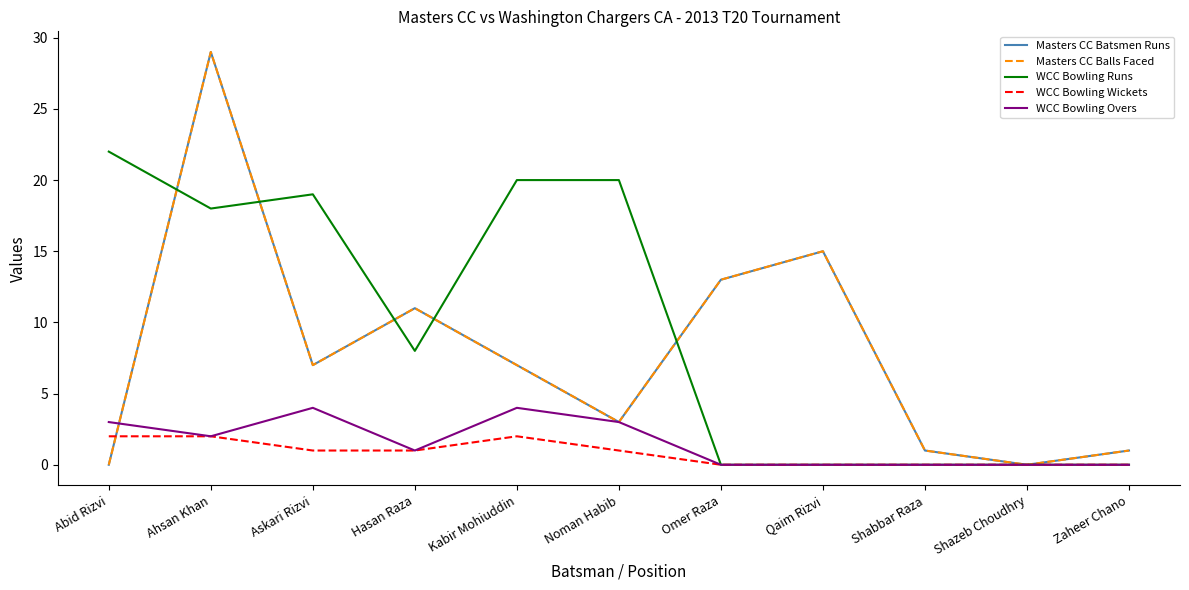

Which has a higher value, Qaim Rizvi or Shazeb Choudhry?

Qaim Rizvi